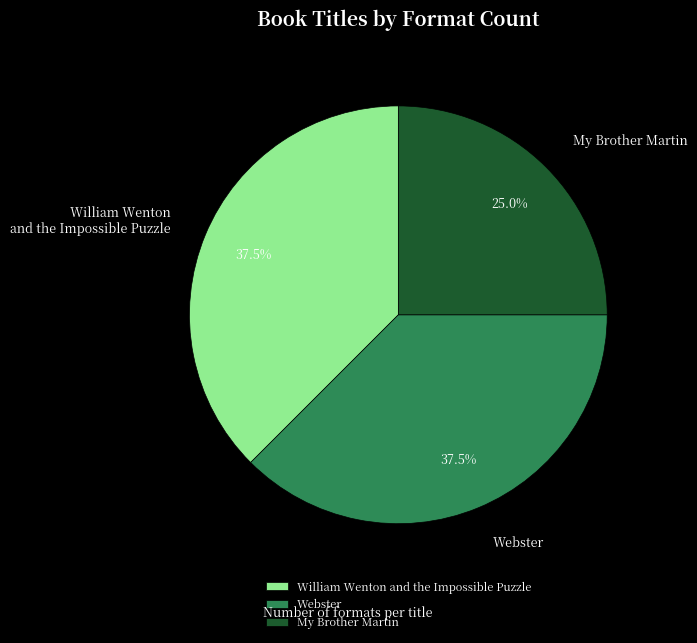

What portion of the pie excludes William Wenton and the Impossible Puzzle?

62.5%